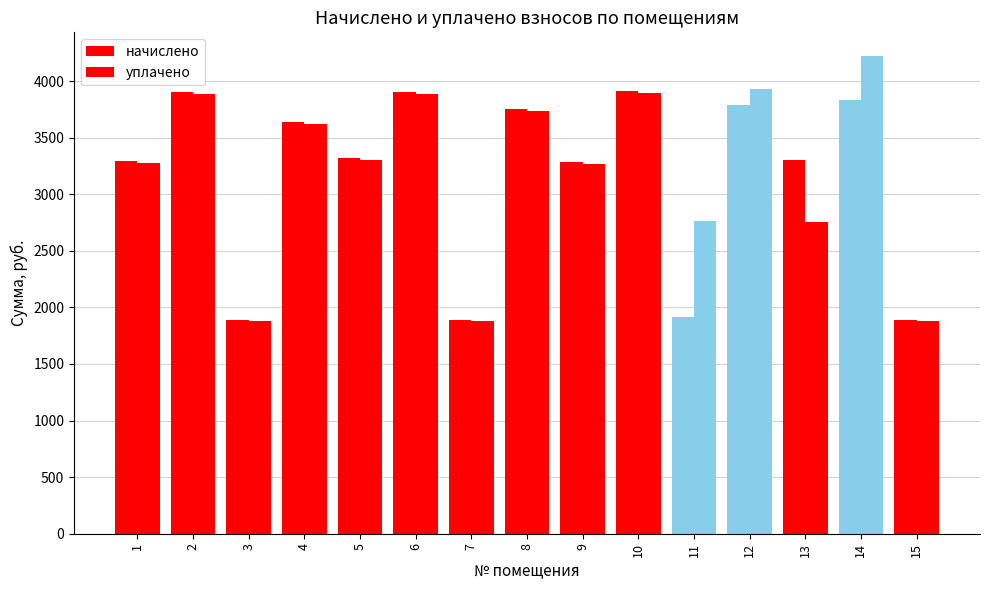

How many distinct data groups are displayed?

2